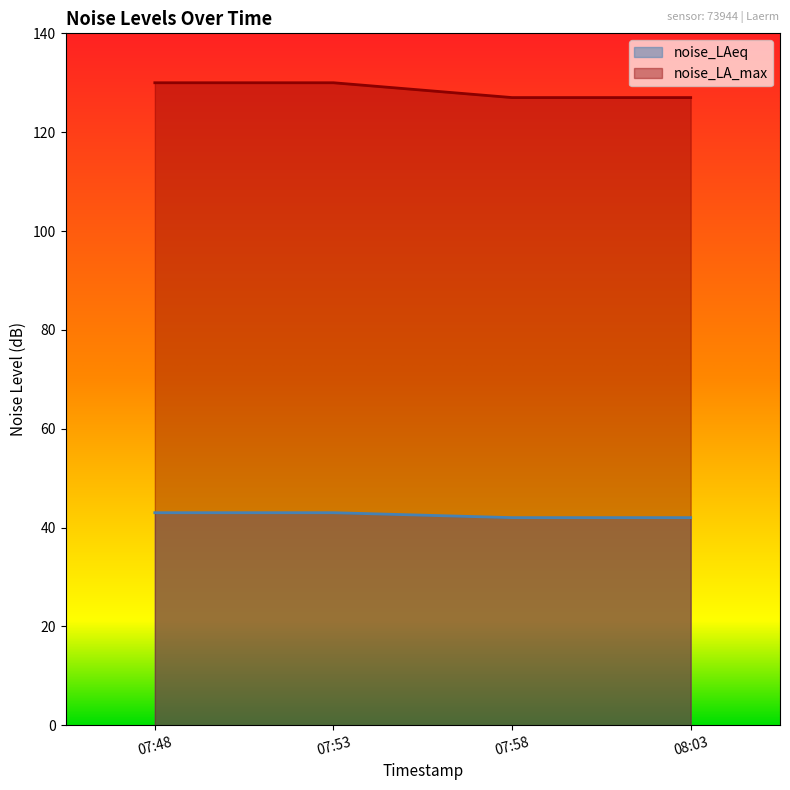

Count the number of data series in this chart.

2